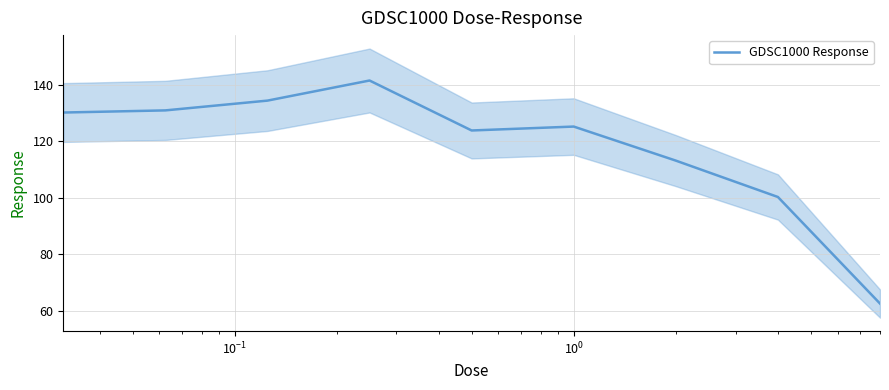

Is this an area chart (filled region under the line)?

No